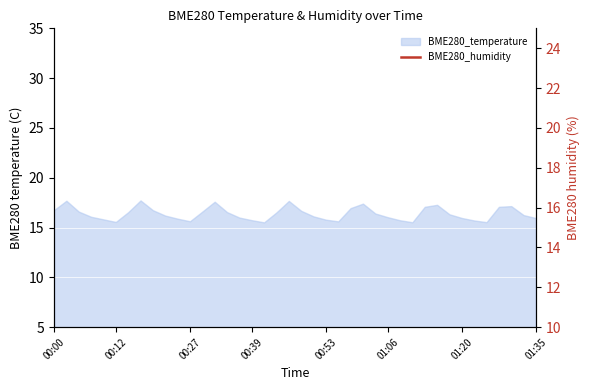

The value at 00:39 is 26.6. True or false?

False